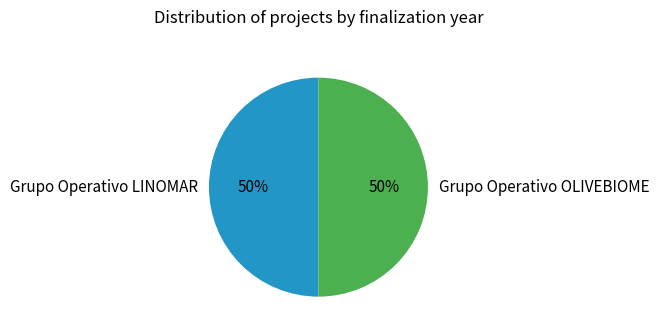

To the nearest percent, what is the average slice percentage?

50%